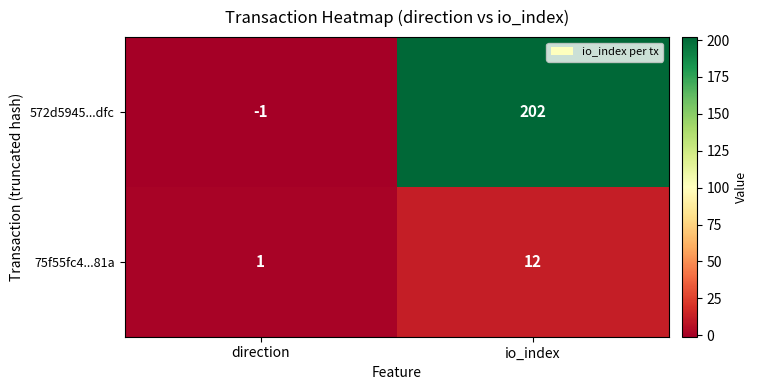

Where is 572d5945...dfc nearest to the value 100?

direction